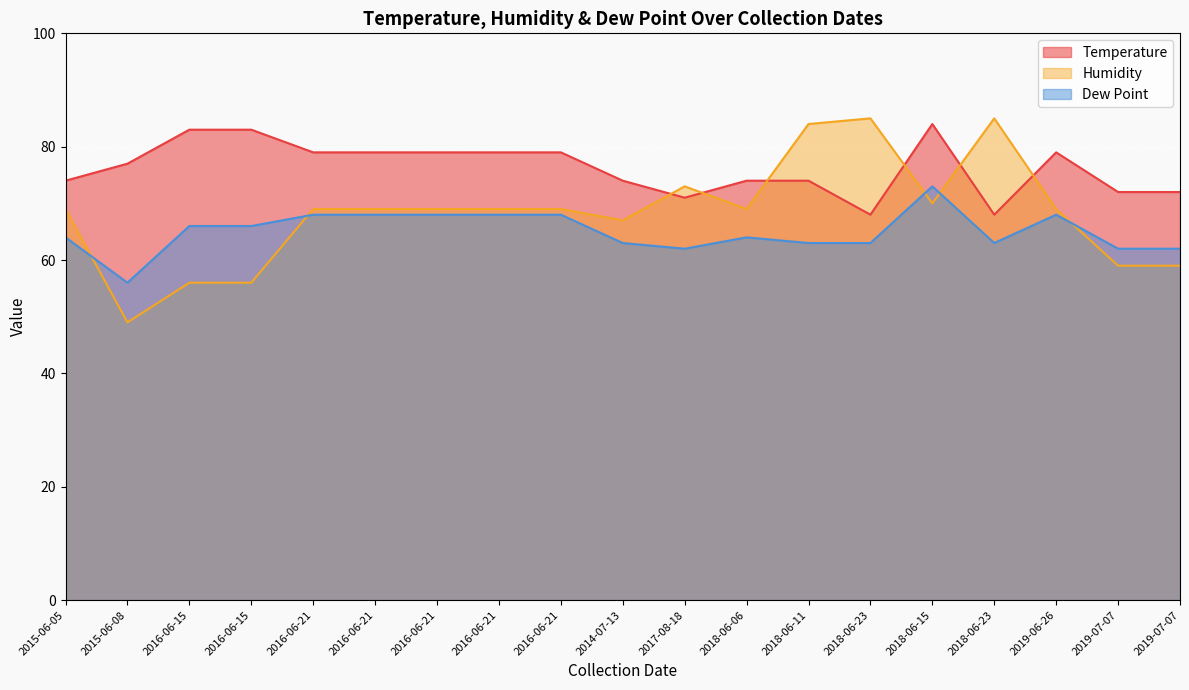

What value does the Humidity series have at 2016-06-15?

56